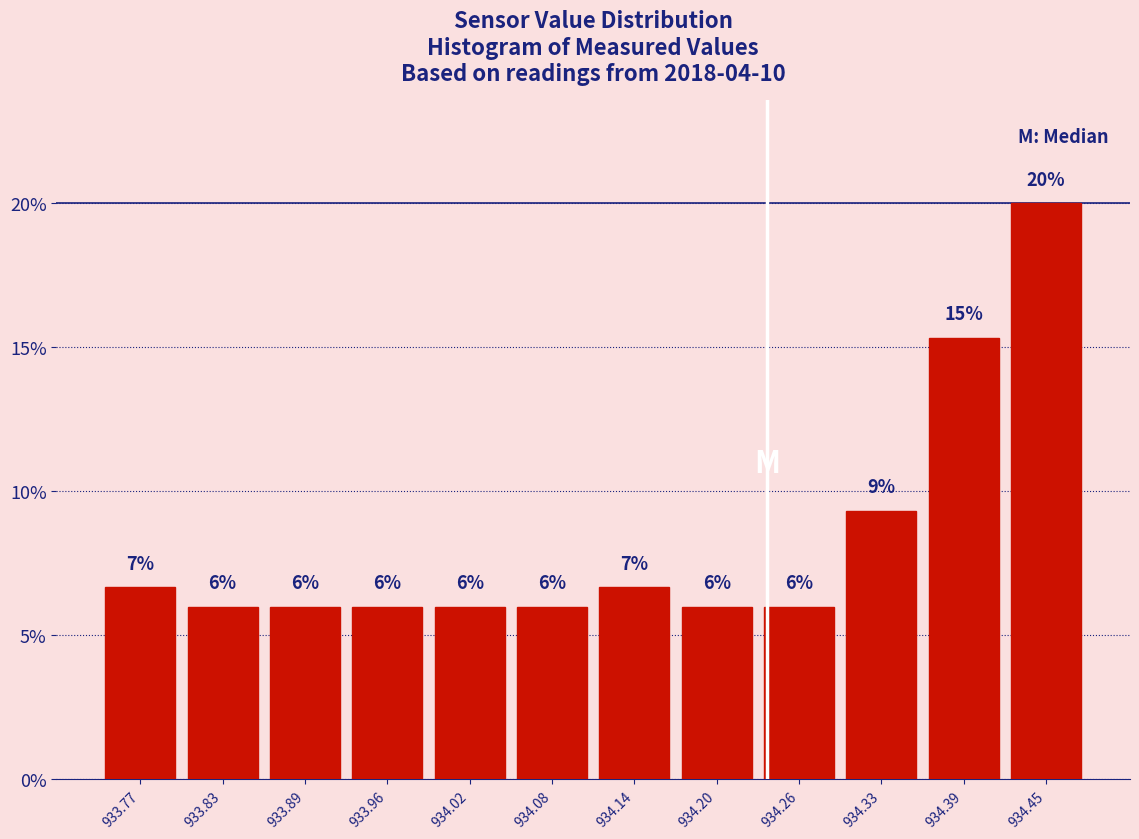

Over which range of the x-axis is the bar tallest?

934.42 to 934.48